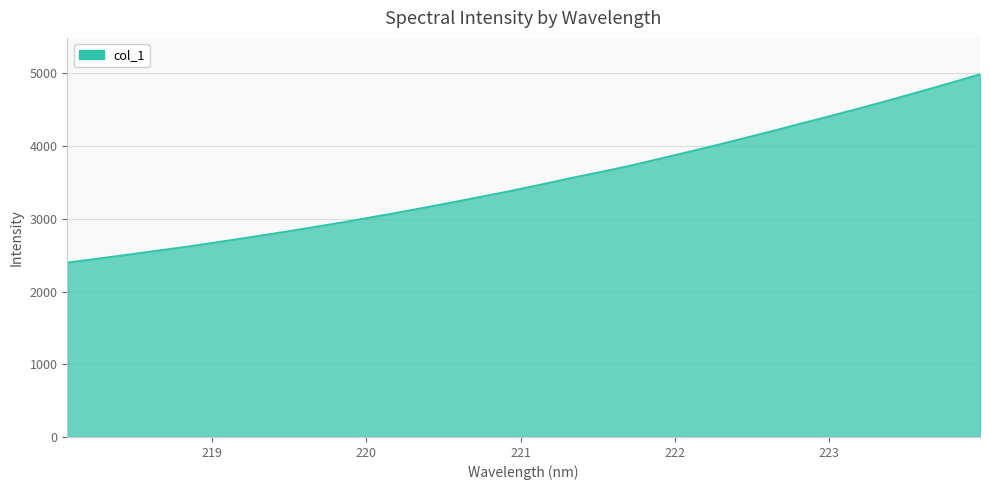

What is the difference between the maximum and minimum values?

2589.7